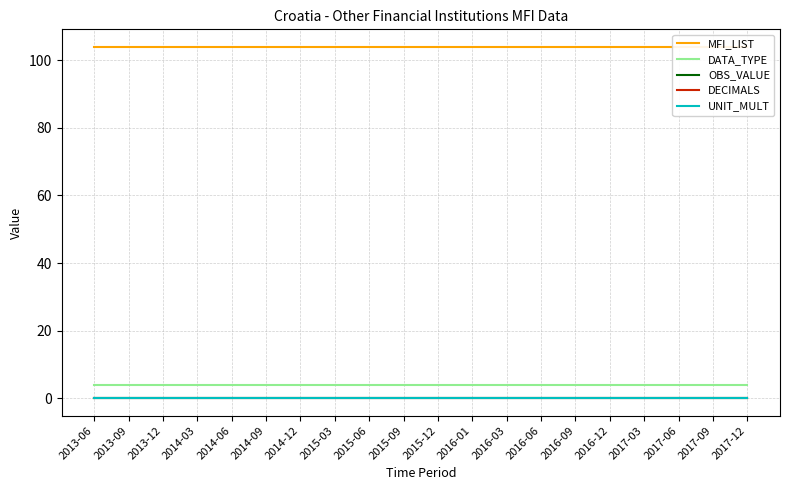

What is the label of the 7th point from the right?

2016-06